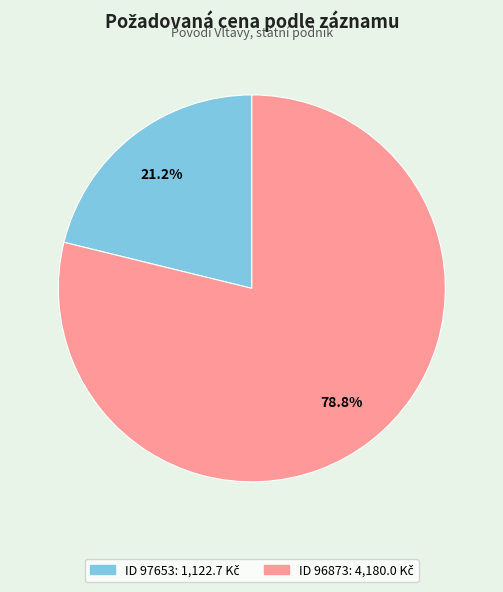

Is there any slice that represents more than half of the pie?

Yes